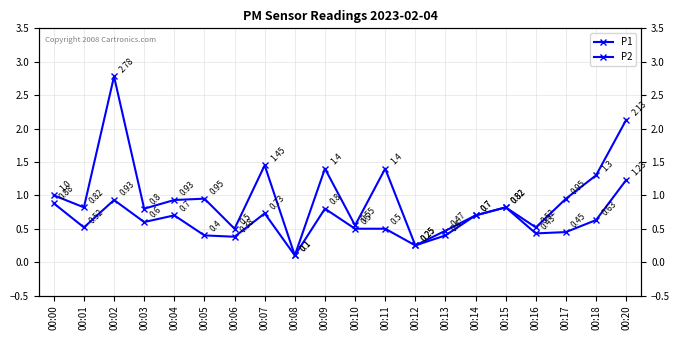

Reading left to right, what are all the values shown in this chart?

P1: 1.0	0.8	2.8	0.8	0.9	0.9	0.5	1.4	0.1	1.4	0.6	1.4	0.2	0.5	0.7	0.8	0.5	0.9	1.3	2.1
P2: 0.9	0.5	0.9	0.6	0.7	0.4	0.4	0.7	0.1	0.8	0.5	0.5	0.2	0.4	0.7	0.8	0.4	0.5	0.6	1.2